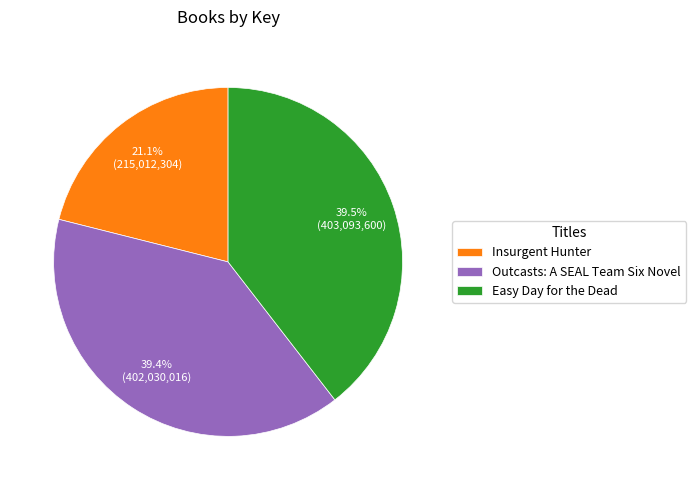

What percentage do Easy Day for the Dead and Outcasts: A SEAL Team Six Novel together represent?

78.9%